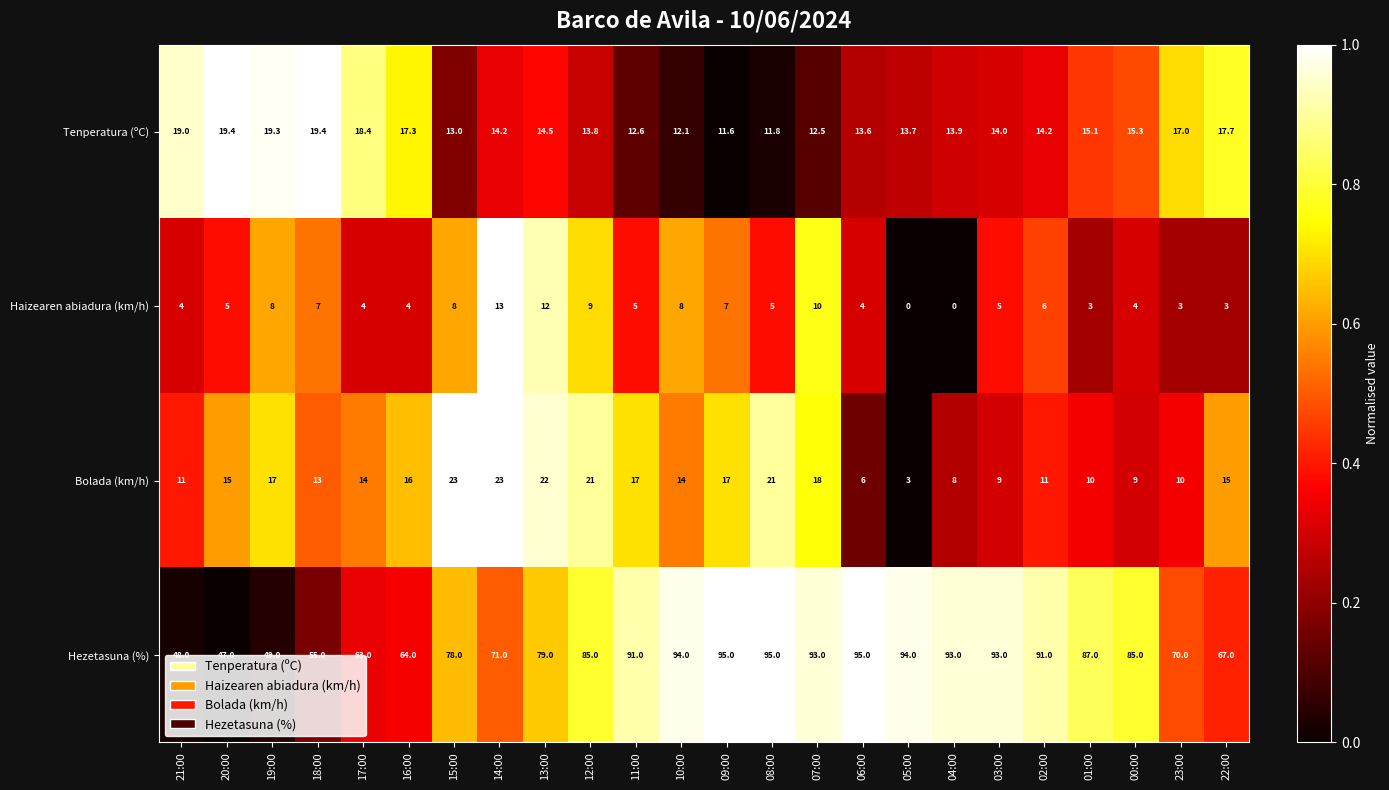

Which series has the largest total across all categories?

Hezetasuna (%)